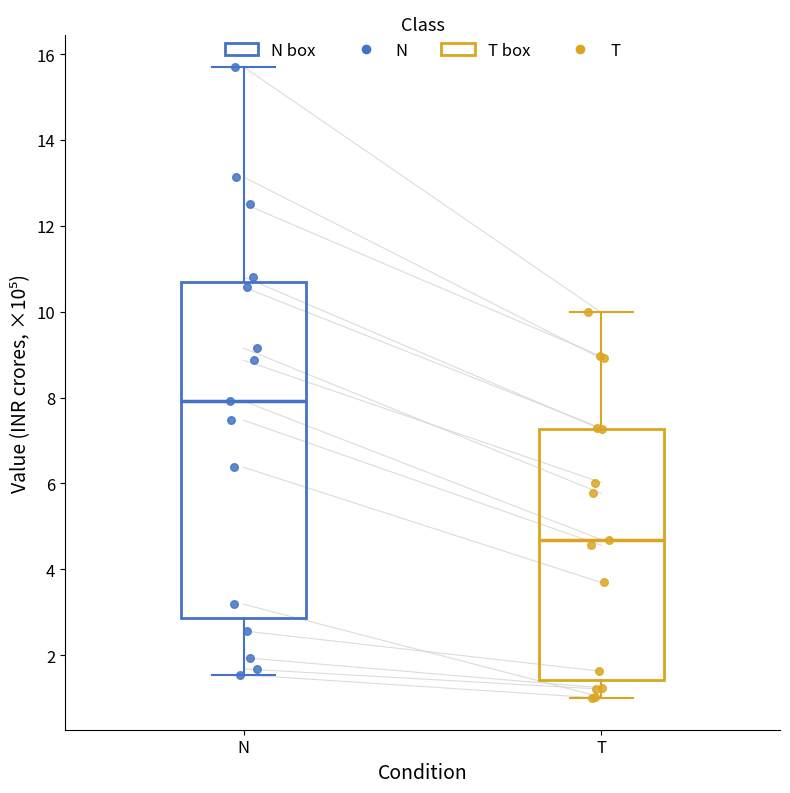

Reading left to right, read every box against the y-axis: the position of its median line, the range the box covers, and the ends of its whiskers. The values are not printed on the chart, so give them approximately, as read against the axis.

N: median 8.0, box 2.8 to 10.6, whiskers 1.6 to 15.8
T: median 4.6, box 1.4 to 7.2, whiskers 1.0 to 10.0